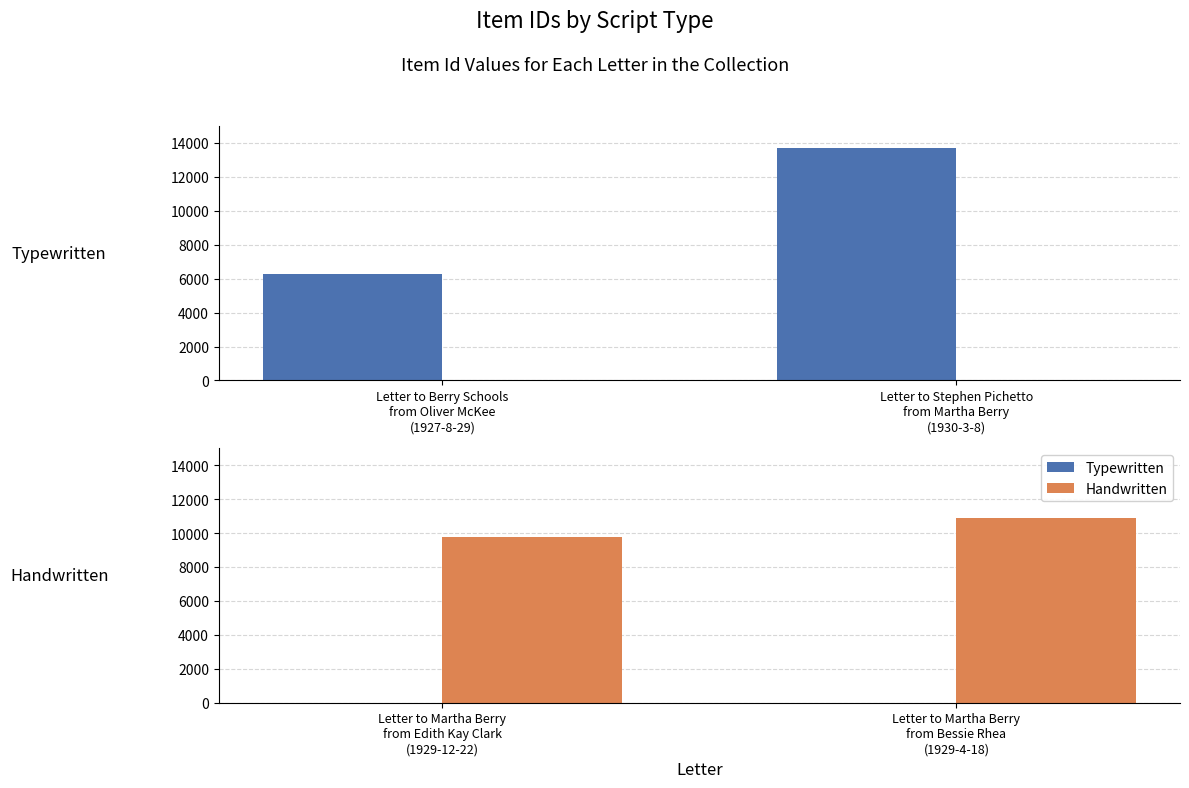

What is the average value of the Handwritten series?

10319